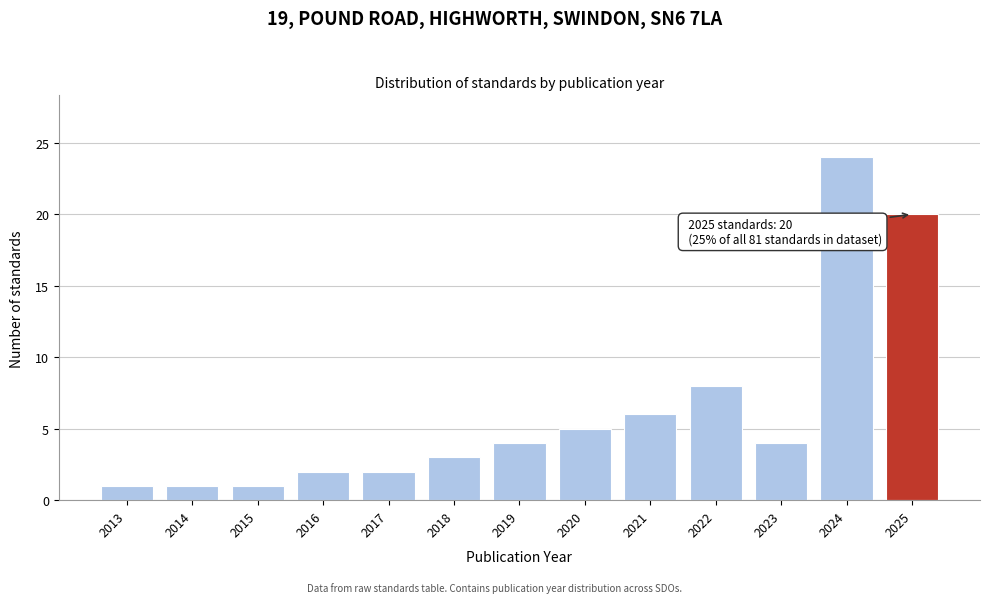

Reading left to right, list all the values displayed in this chart.

1	1	1	2	2	3	4	5	6	8	4	24	20